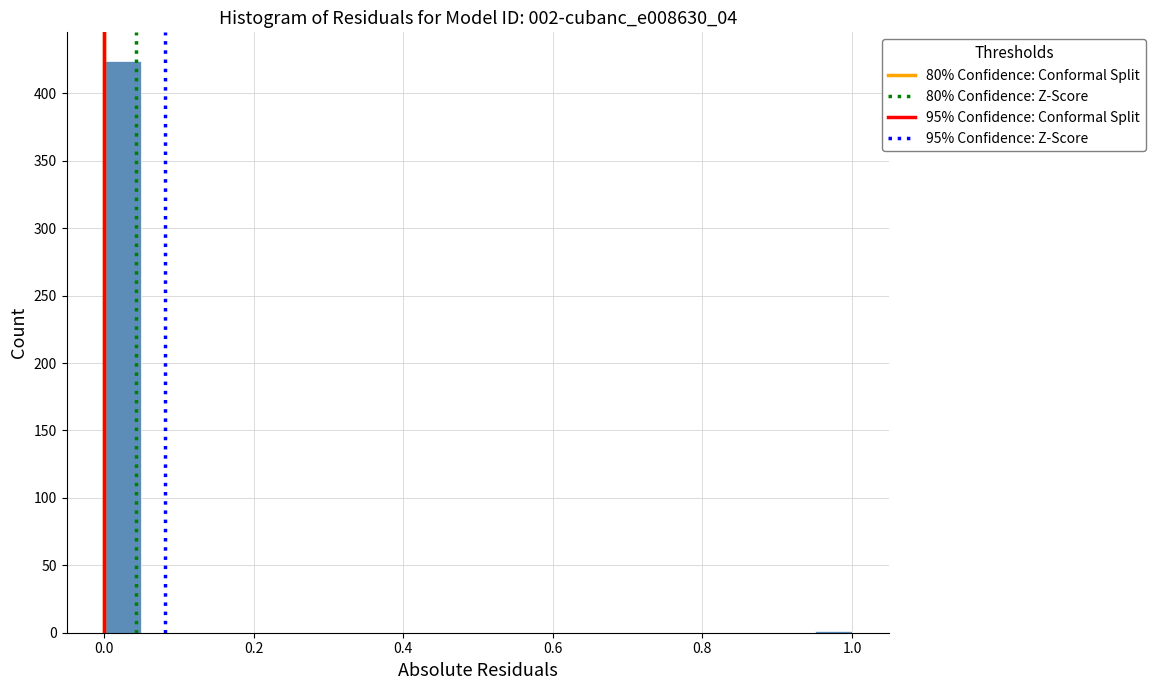

Around what value on the x-axis is the tallest bar? Give the approximate position of its centre, as read against the axis.

0.02